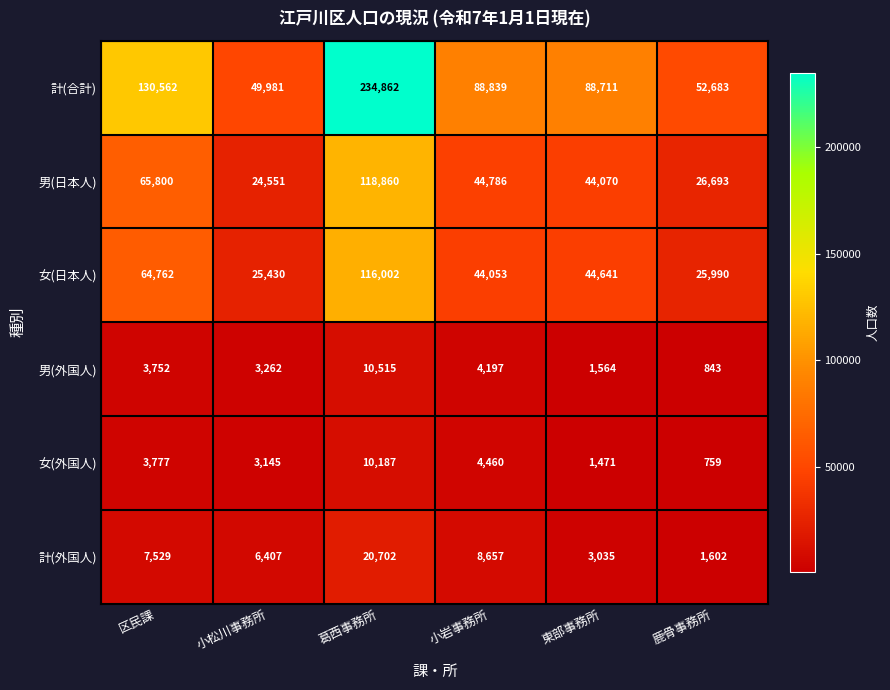

Rank the series by their maximum value, from highest to lowest.

計(合計), 男(日本人), 女(日本人), 計(外国人), 男(外国人), 女(外国人)